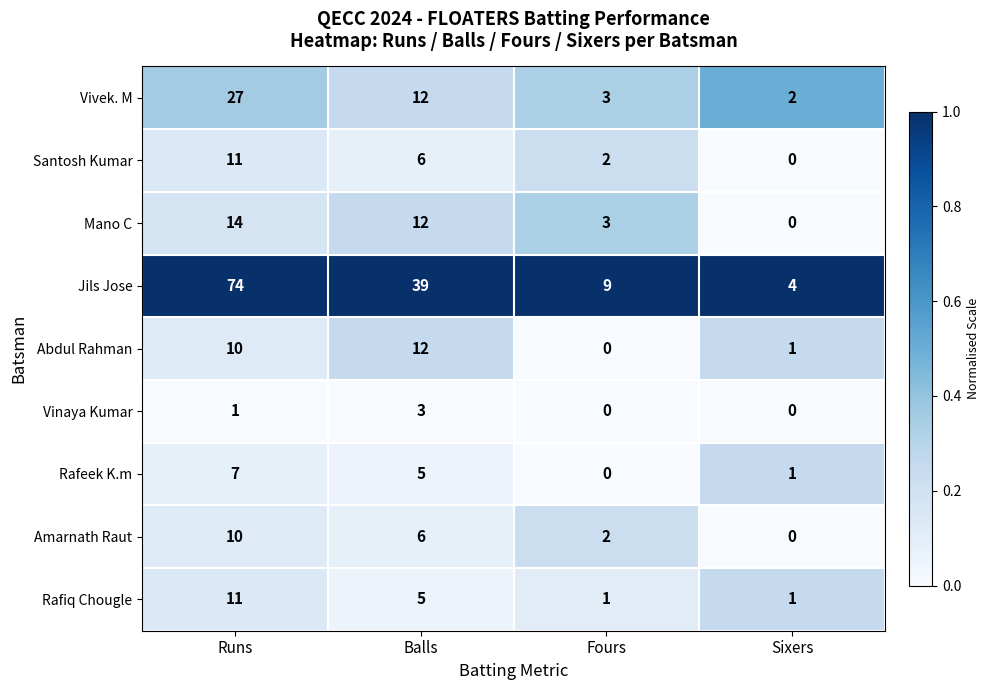

At which category is the sum across all series the highest?

Runs